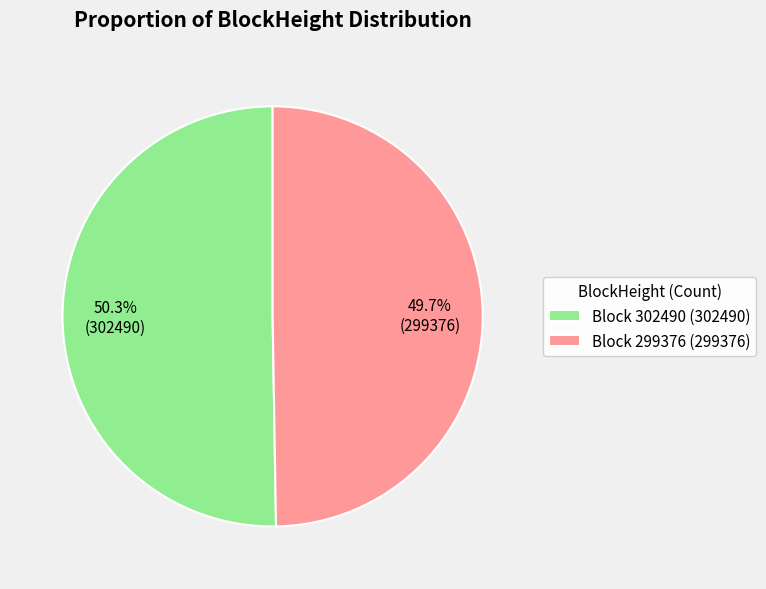

Which category has the smallest portion of the pie?

Block 299376 (299376)